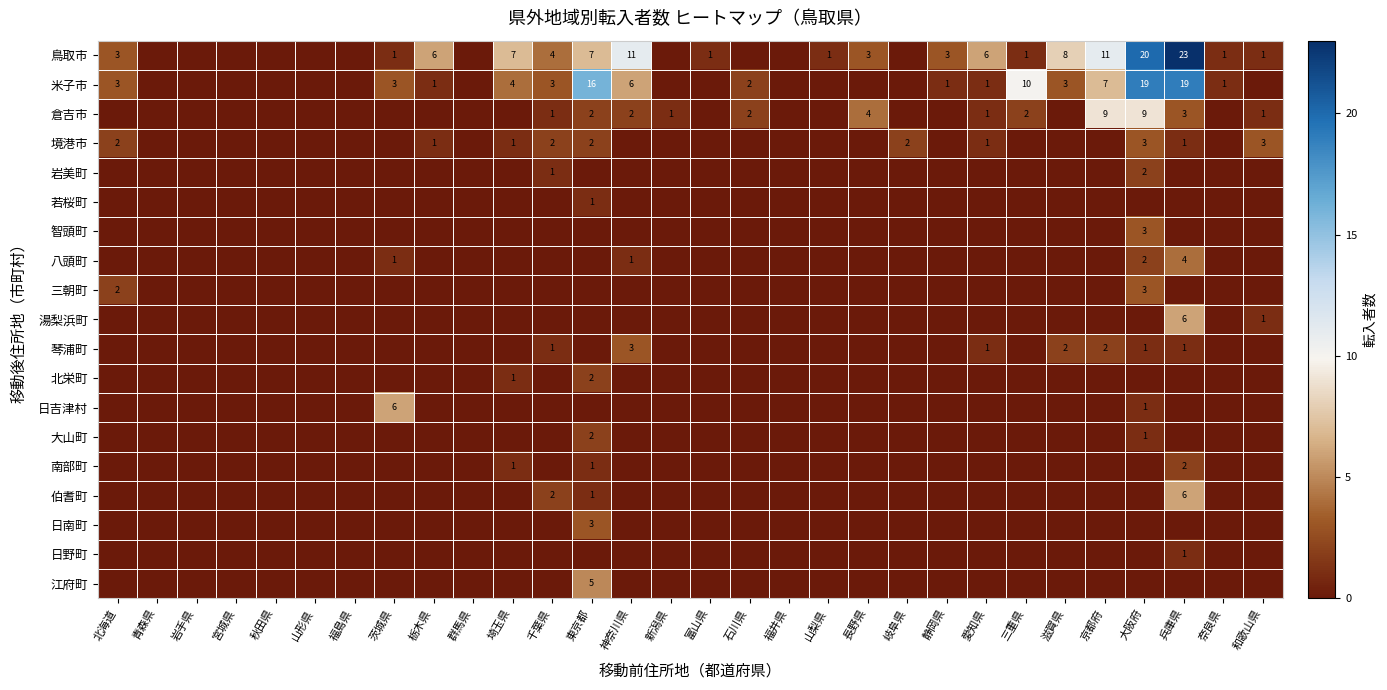

The value of 鳥取市 at 和歌山県 is 0. True or false?

False